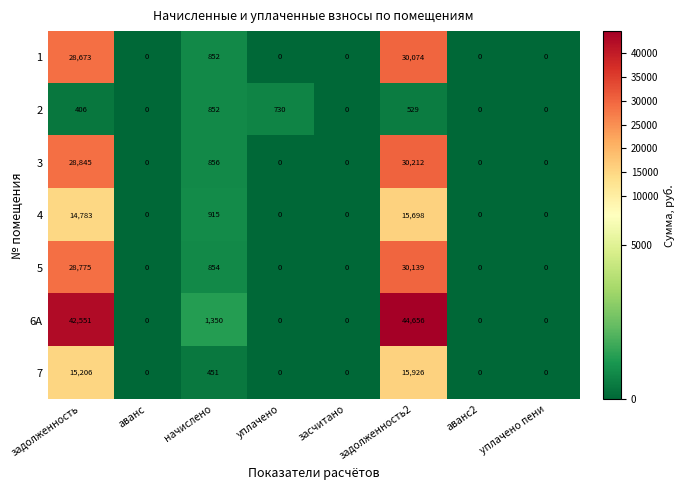

The value of 1 at уплачено is 16049. True or false?

False